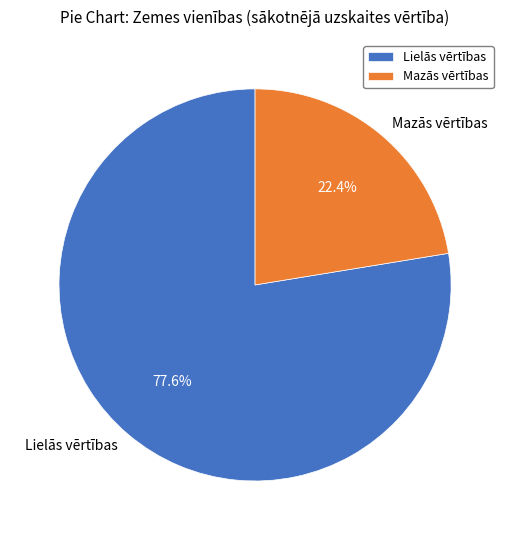

Which category has the smallest portion of the pie?

Mazās vērtības